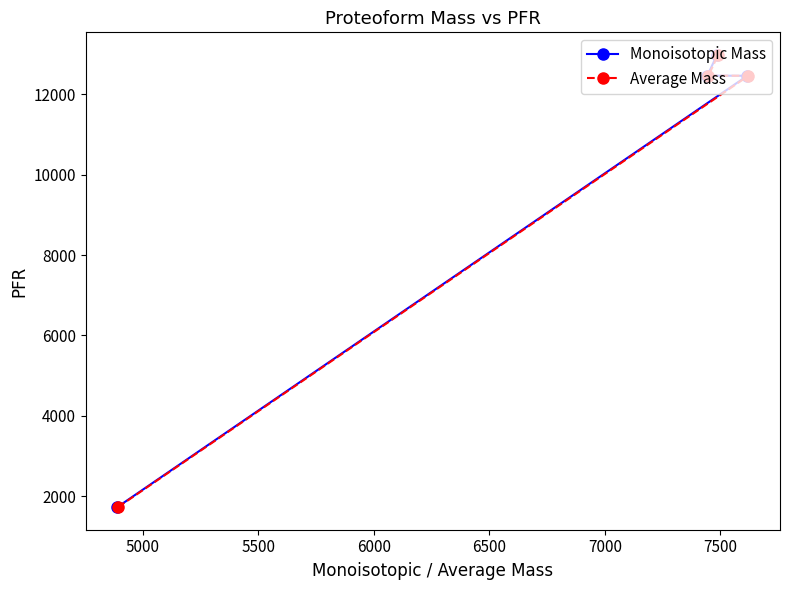

What is the lowest value of the Monoisotopic Mass series?

1724